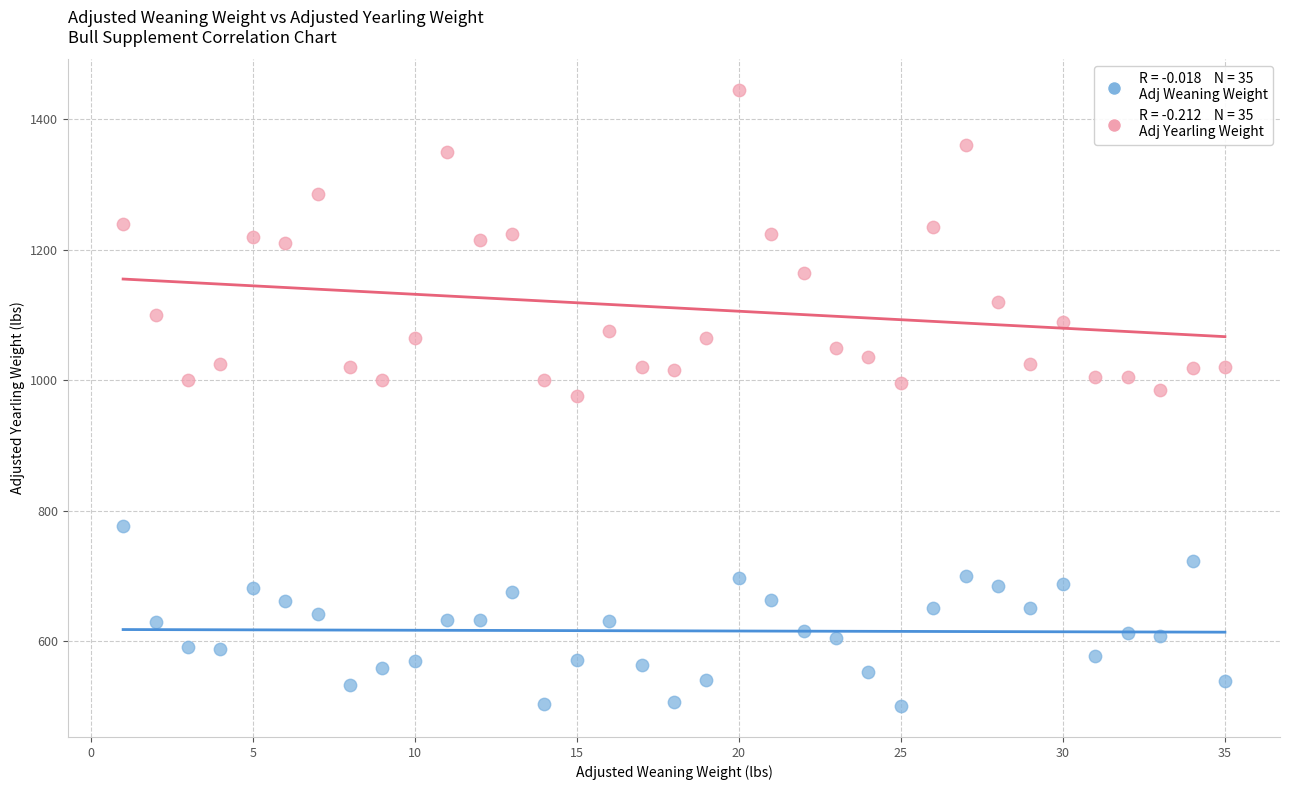

Across all data points, what is the range of Y values (max minus min)?

945